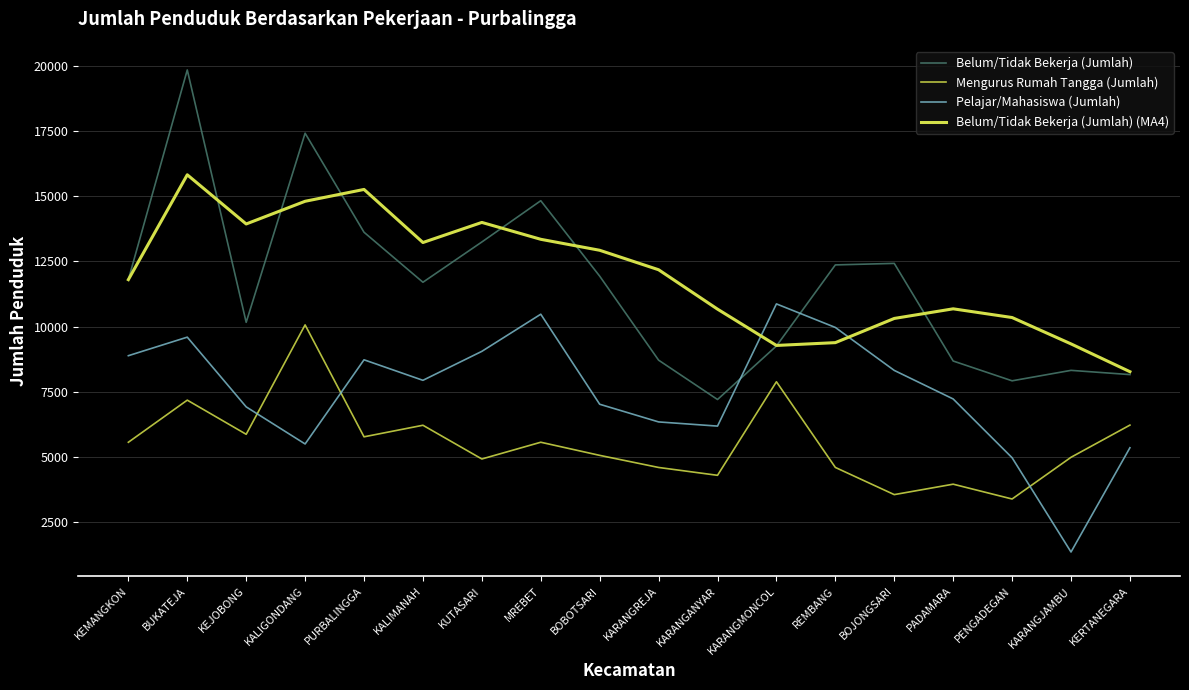

How many series are shown in this chart?

4